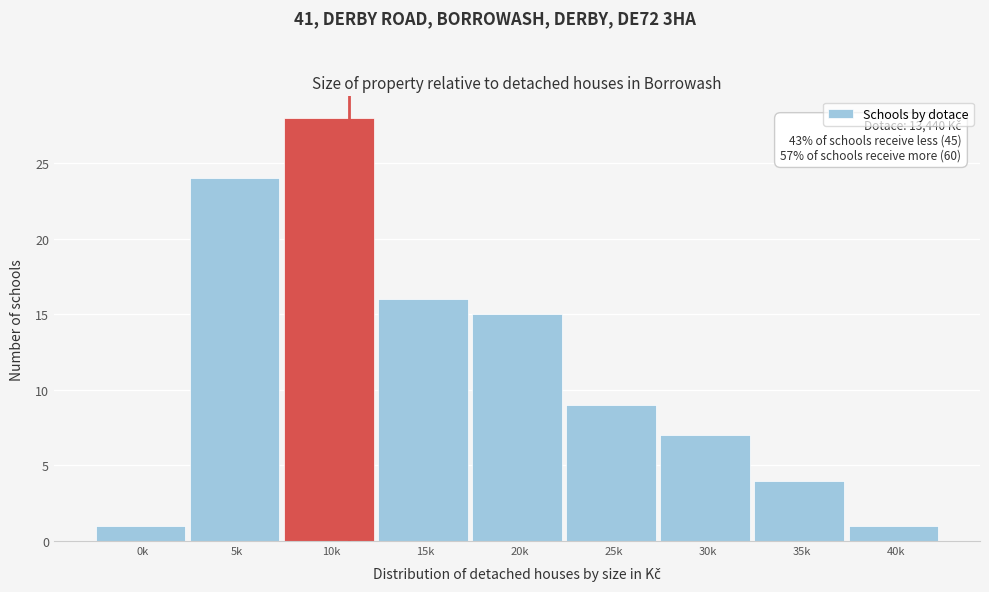

Reading left to right, extract all data points from this chart.

1	24	28	16	15	9	7	4	1